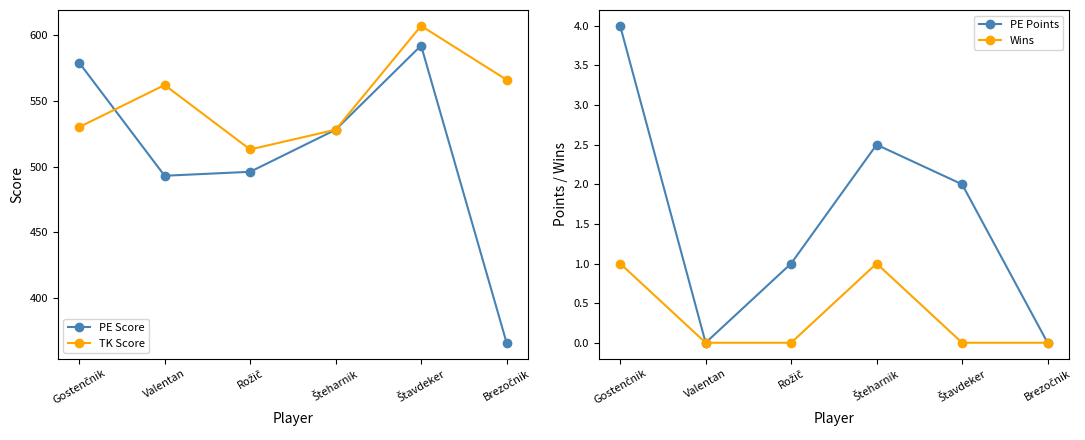

True or false: PE Score has more than 0 interior local peaks.

True